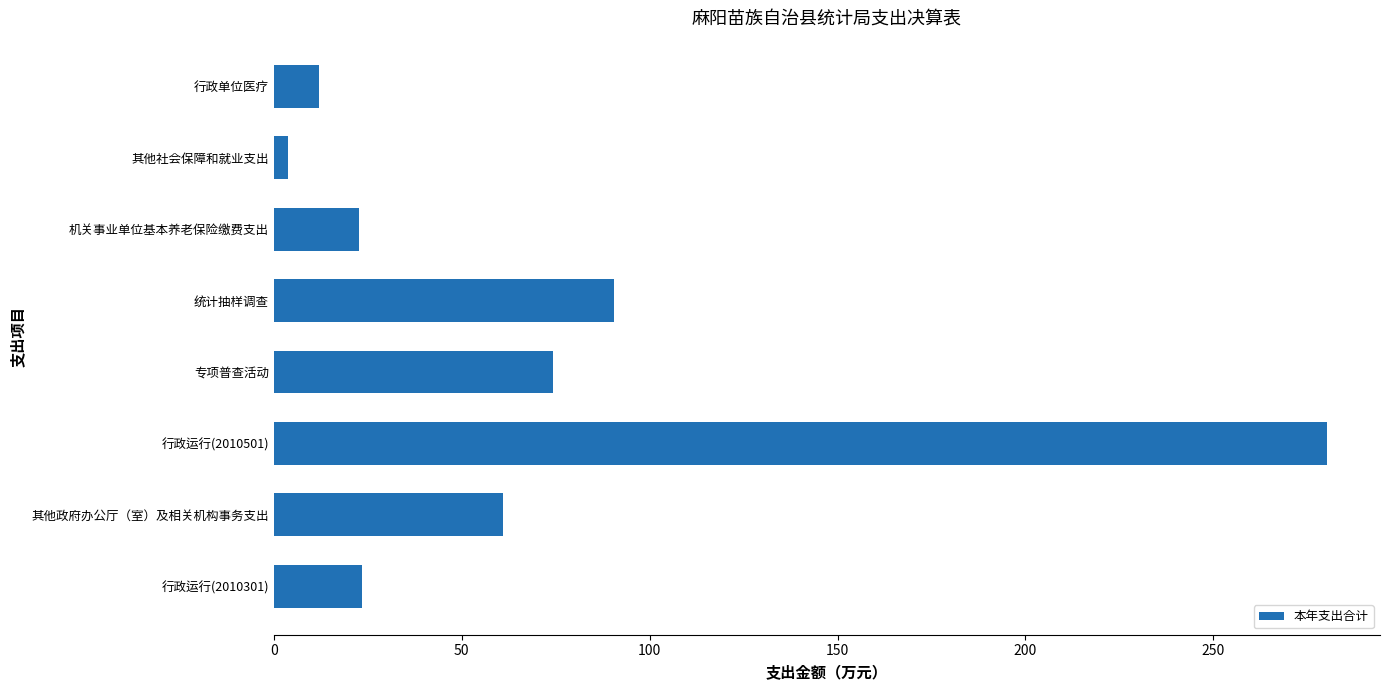

The value at 统计抽样调查 is 90.4. True or false?

True